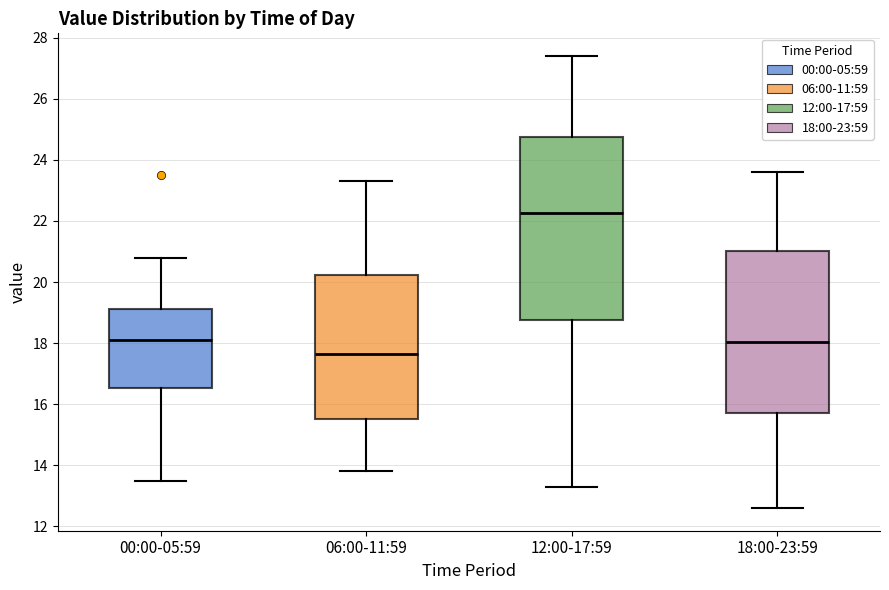

Reading left to right, transcribe this box plot: for each box, give where its median line is, the range the box spans, and where its two whiskers end, as read against the y-axis. The values are not printed on the chart, so give them approximately, as read against the axis.

00:00-05:59: median 18.2, box 16.6 to 19.2, whiskers 13.6 to 20.8
06:00-11:59: median 17.6, box 15.6 to 20.2, whiskers 13.8 to 23.4
12:00-17:59: median 22.2, box 18.8 to 24.8, whiskers 13.4 to 27.4
18:00-23:59: median 18.0, box 15.8 to 21.0, whiskers 12.6 to 23.6